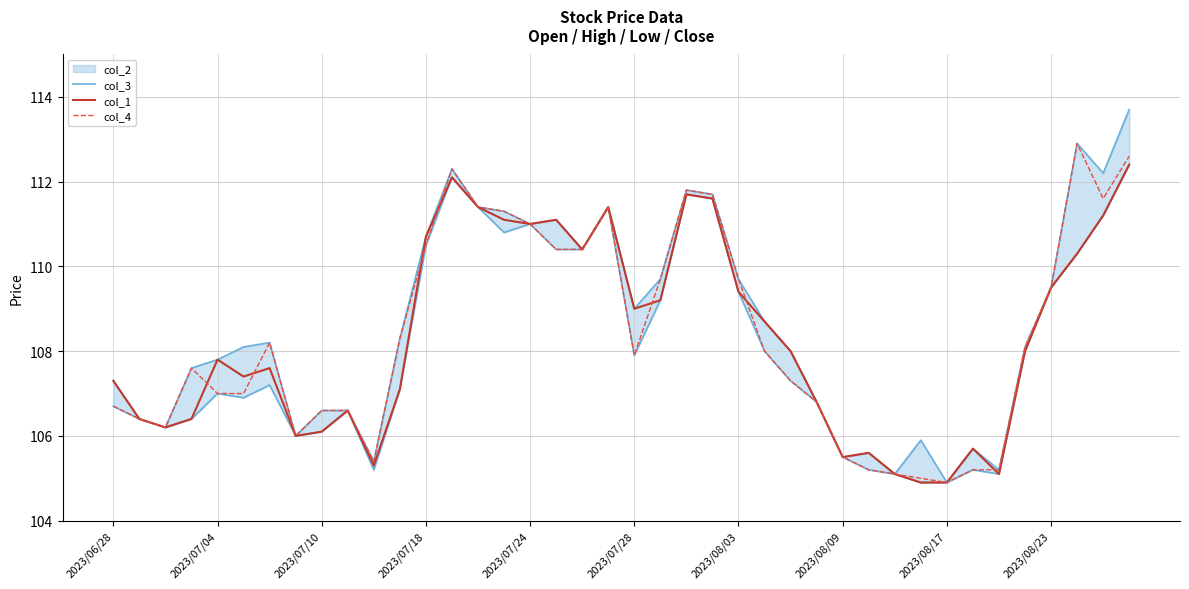

List the series in order of their overall mean, highest first.

col_4, col_1, col_3